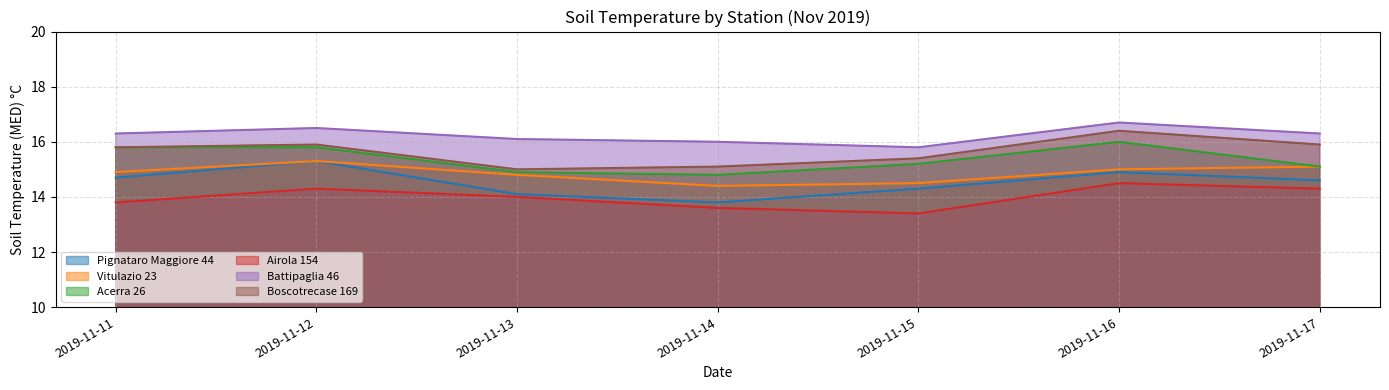

Reading left to right, transcribe all the data shown in this chart.

Pignataro Maggiore 44: 14.7	15.3	14.1	13.8	14.3	14.9	14.6
Vitulazio 23: 14.9	15.3	14.8	14.4	14.5	15.0	15.1
Acerra 26: 15.8	15.8	14.9	14.8	15.2	16.0	15.1
Airola 154: 13.8	14.3	14.0	13.6	13.4	14.5	14.3
Battipaglia 46: 16.3	16.5	16.1	16.0	15.8	16.7	16.3
Boscotrecase 169: 15.8	15.9	15.0	15.1	15.4	16.4	15.9